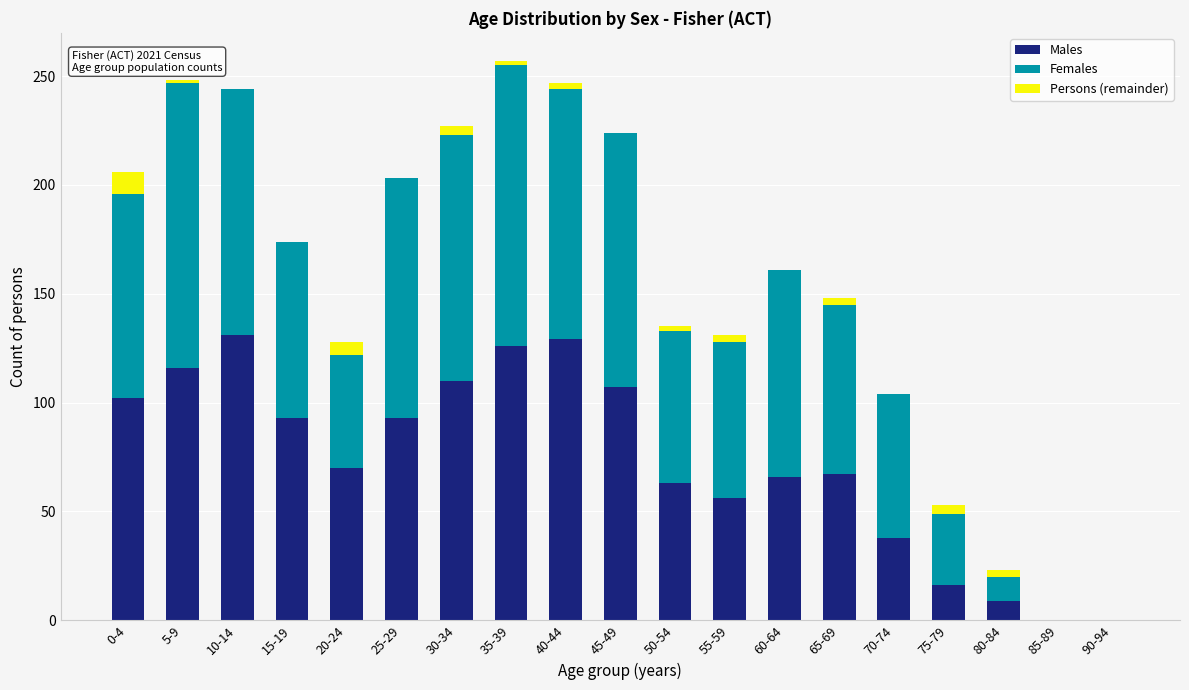

True or false: Males has a value of 34 at 65-69.

False